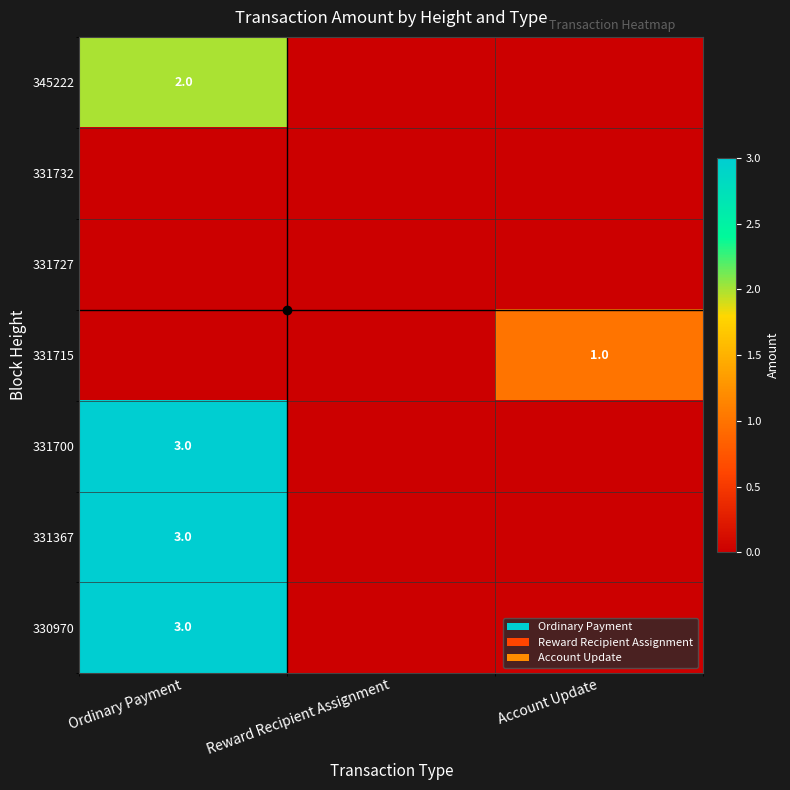

True or false: 331715 has a value of 2 at Account Update.

False